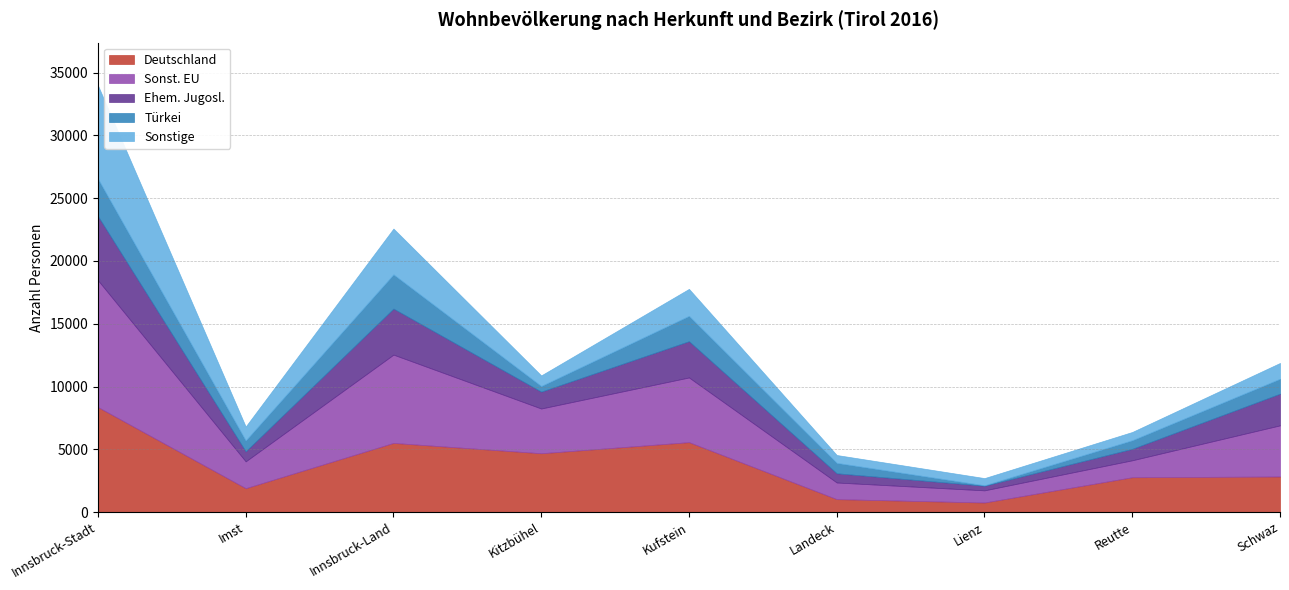

What is the difference between the maximum and minimum values in the Türkei series?

2944